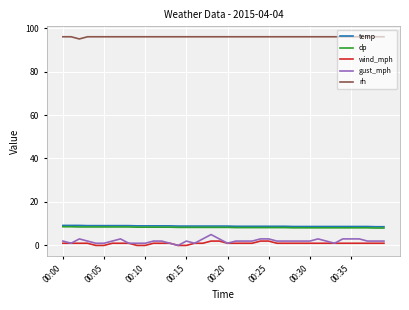

What is the highest value of the temp series?

9.2